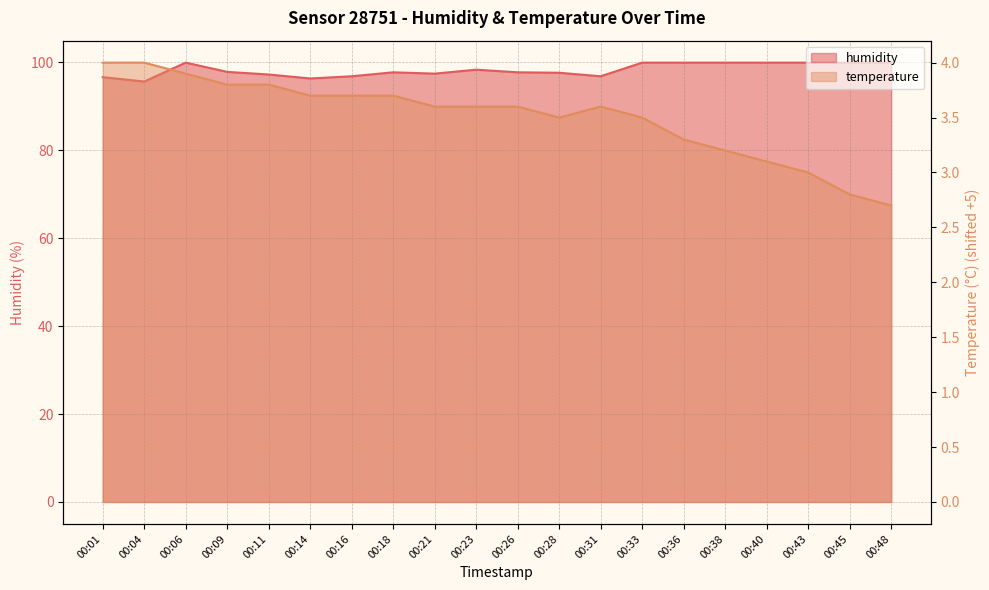

What are all the series names shown in the legend?

humidity, temperature